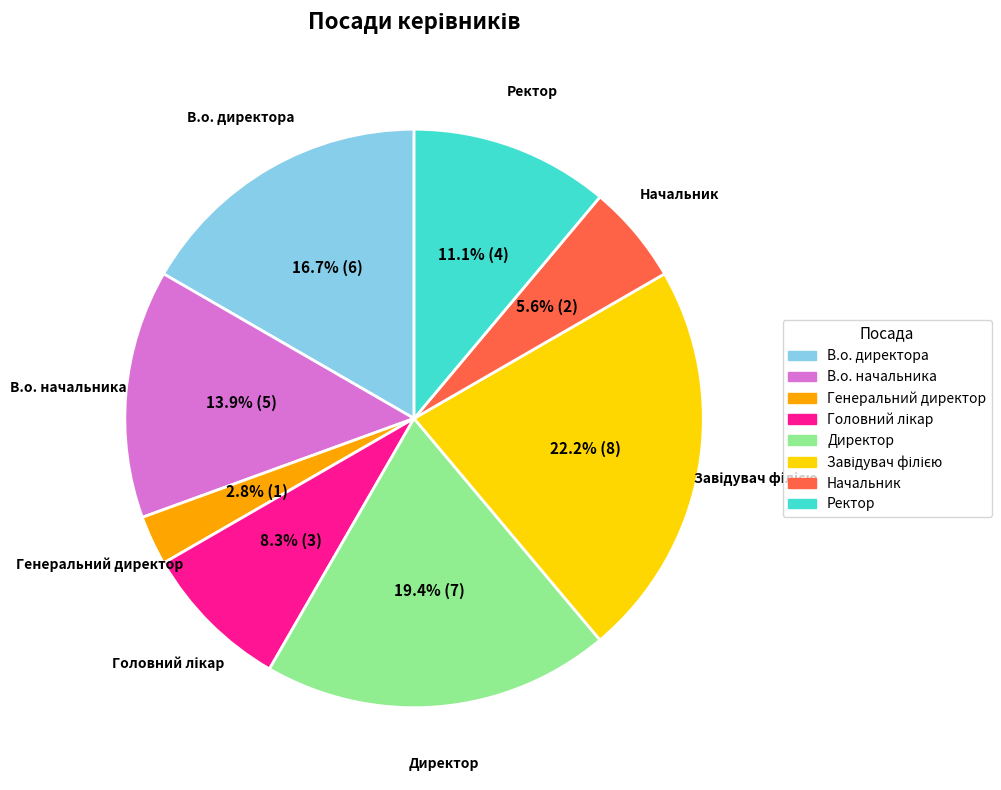

The В.о. начальника slice represents 19% of the pie. True or false?

False